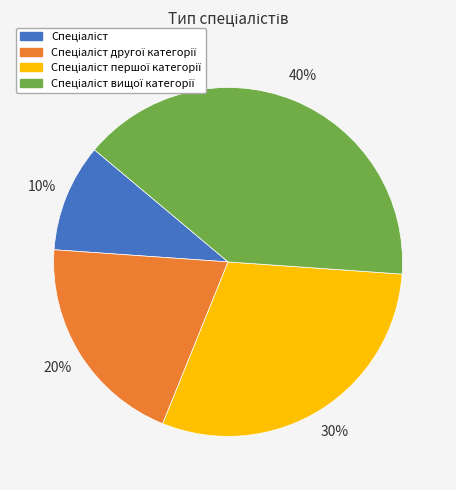

To the nearest percent, what is the difference between the largest and smallest slice percentages?

30%